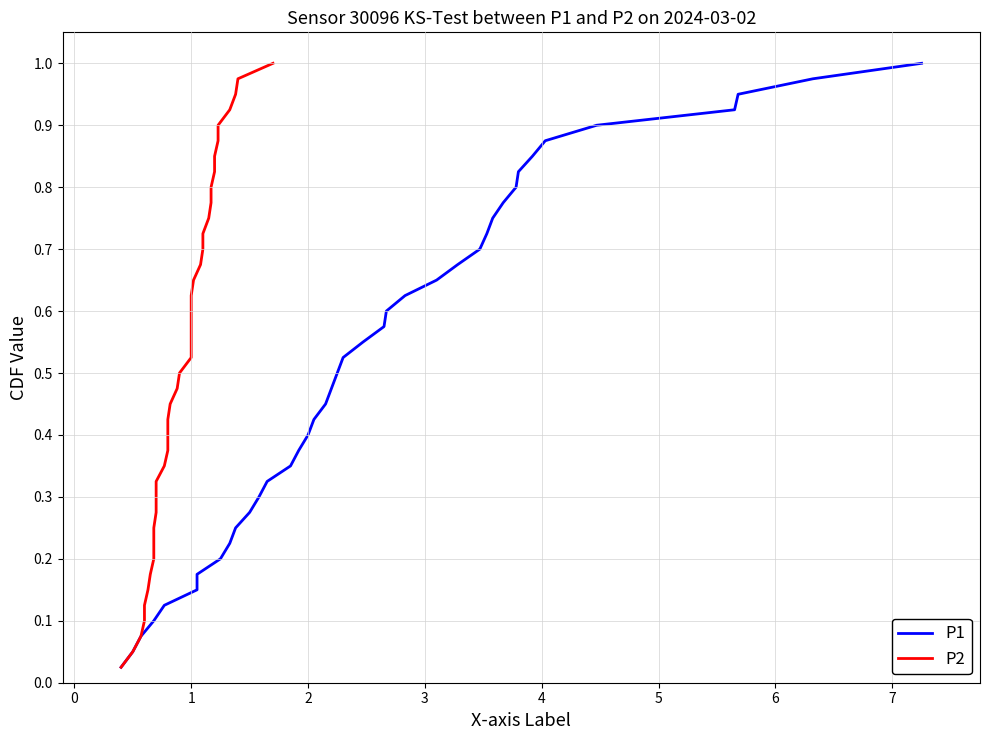

True or false: P2 and P1 cross at least once.

False